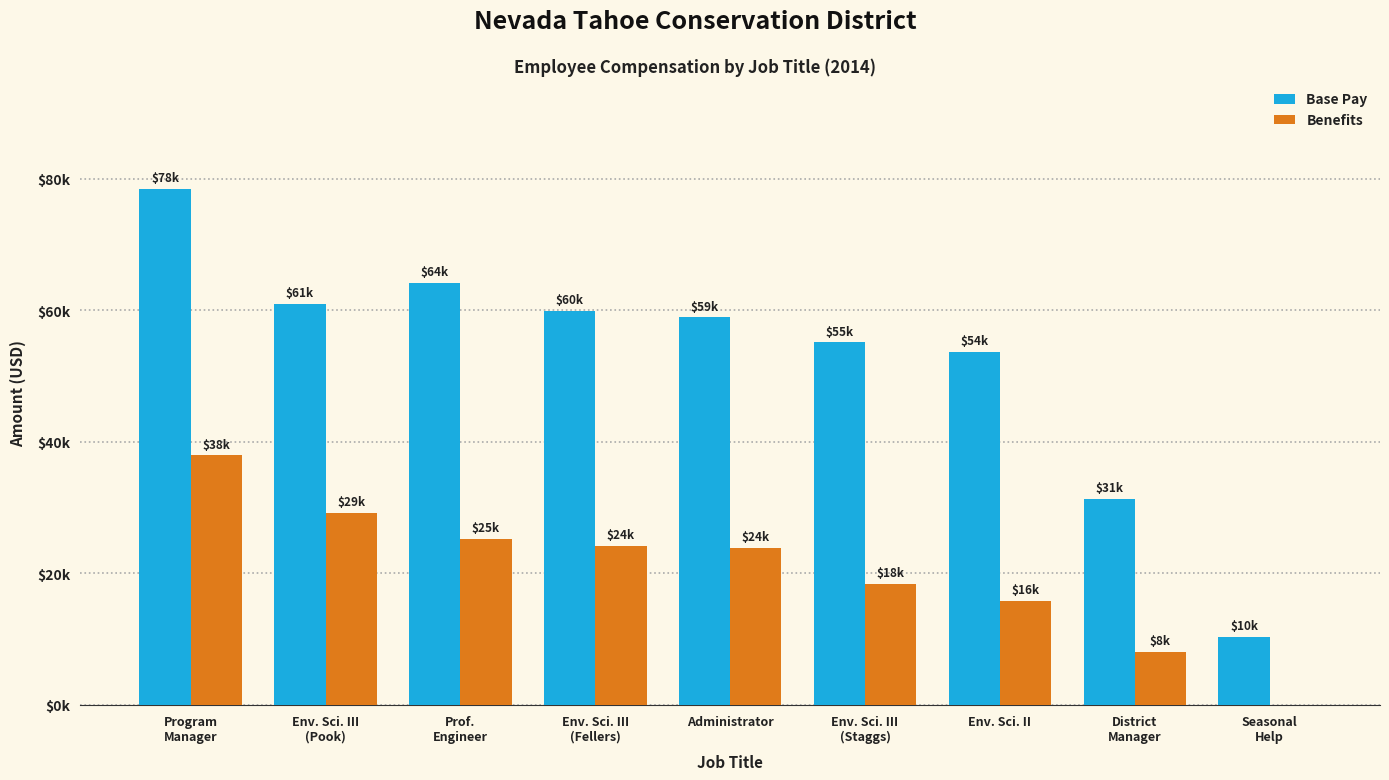

Is the value of Benefits at Env. Sci. II greater than the value of Base Pay at Env. Sci. III
(Fellers)?

No